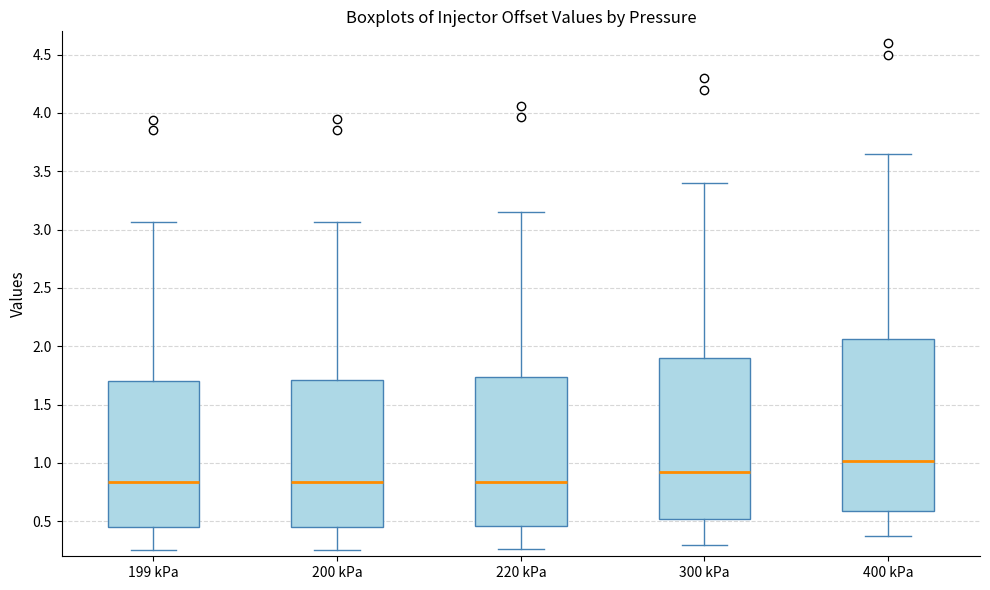

Where is the upper edge of the box for 199 kPa on the y-axis? The values are not printed on the chart, so give them approximately, as read against the axis.

1.70